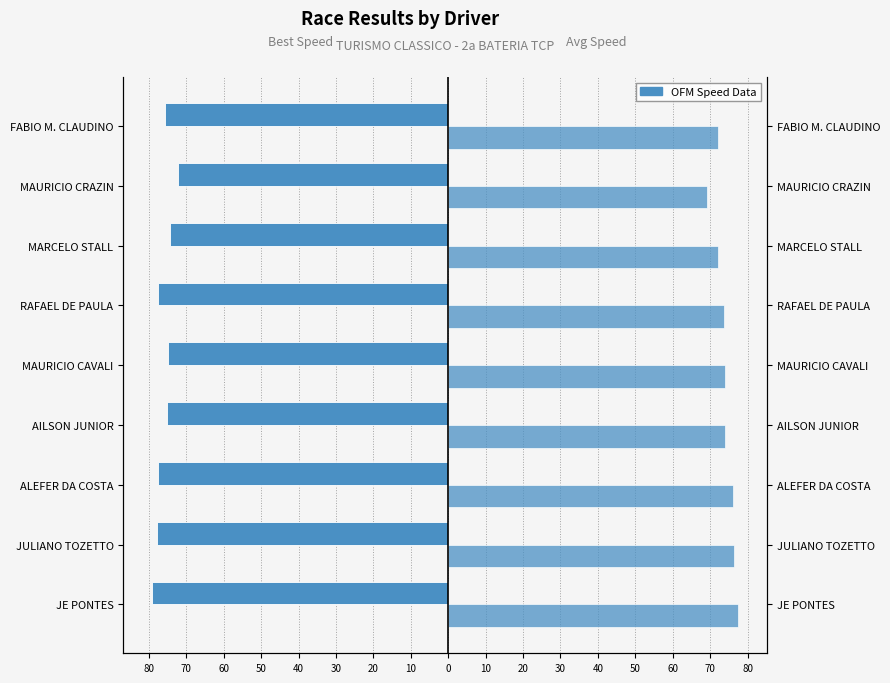

Which has a higher value, RAFAEL DE PAULA or MARCELO STALL?

MARCELO STALL